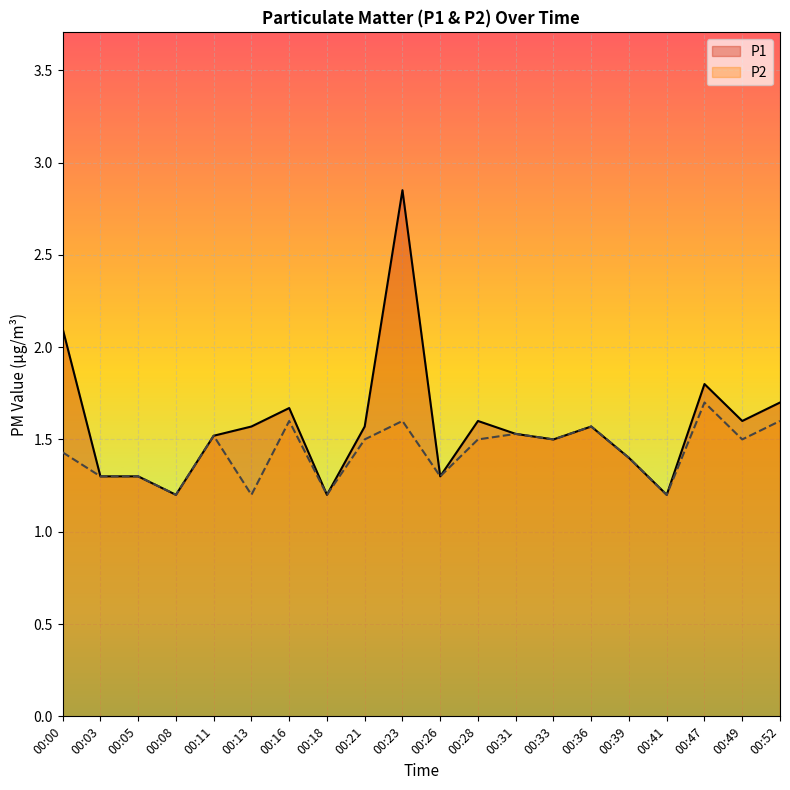

How many interior local peaks does the P2 series have?

6